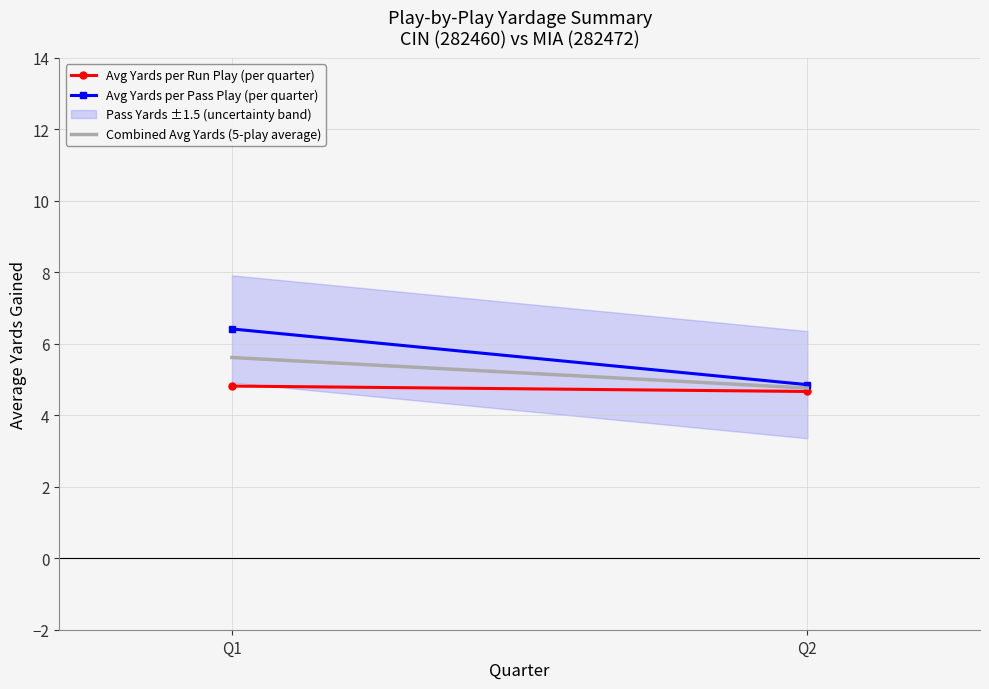

What is the value of the Avg Yards per Run Play (per quarter) point at the 2nd from the left?

4.7